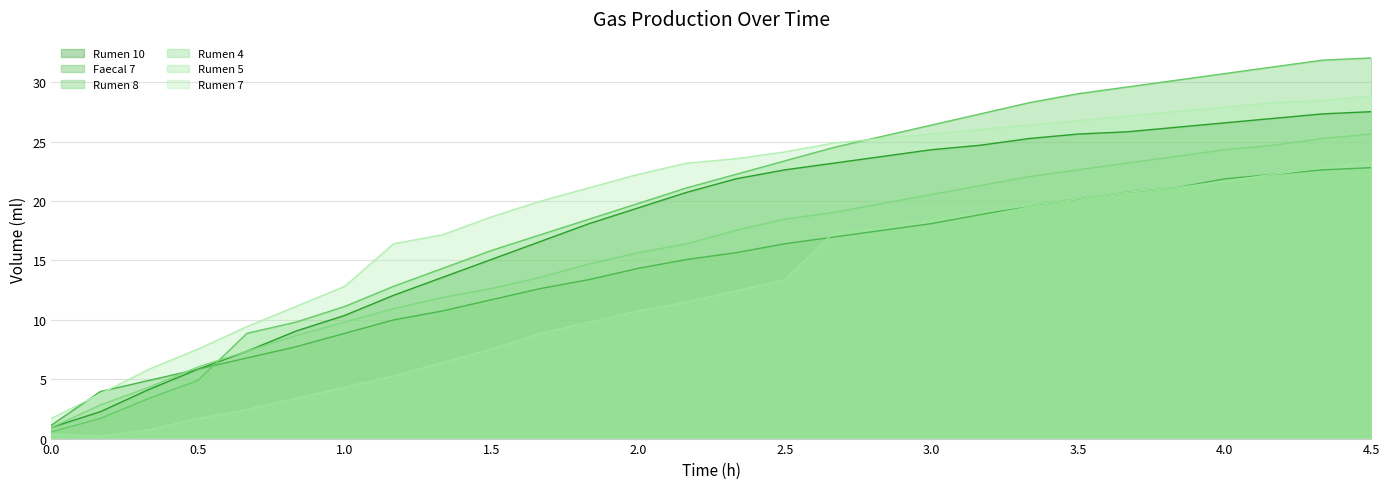

Is the value of Rumen 7 at 1.166666667 greater than the value of Rumen 4 at 0.333333333?

Yes